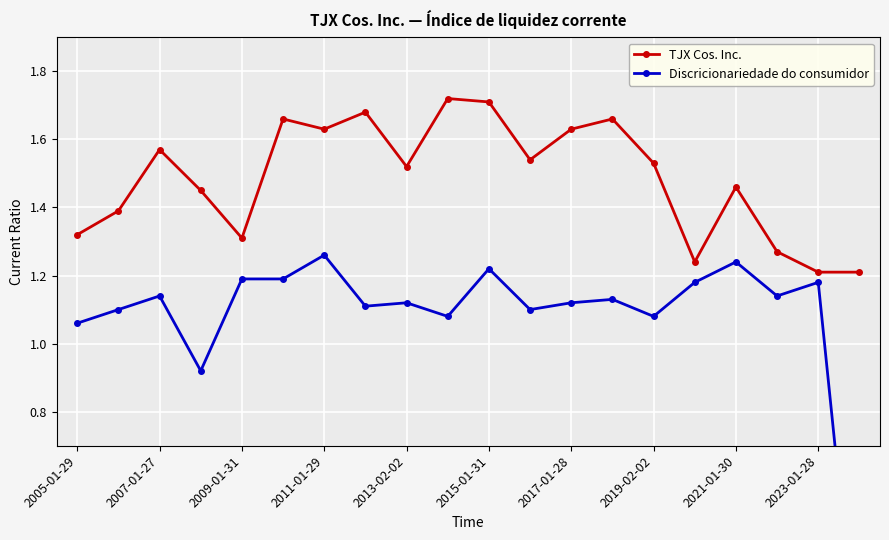

In Discricionariedade do consumidor, how many points are higher than both neighbors (excluding endpoints)?

7